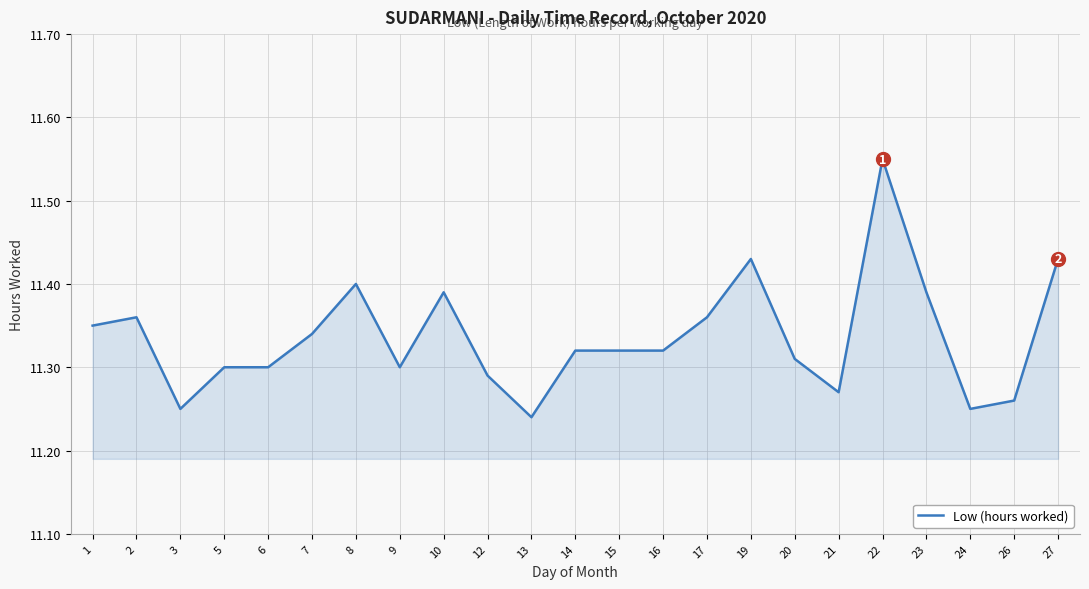

Is it true that the value at 5 is 18.3?

False